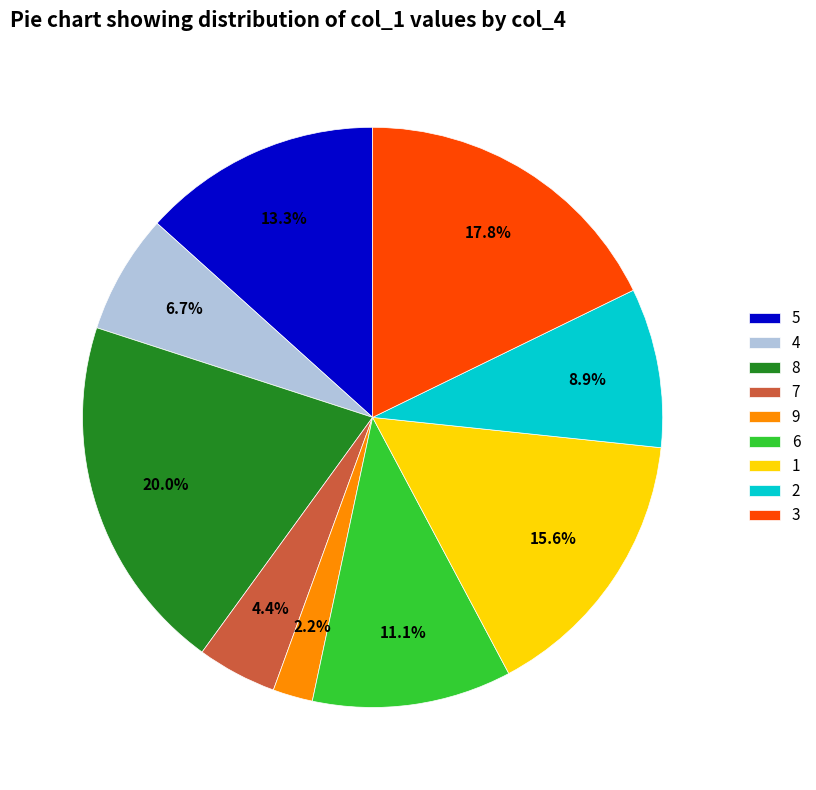

What percentage is the 4 slice, to the nearest percent?

7%